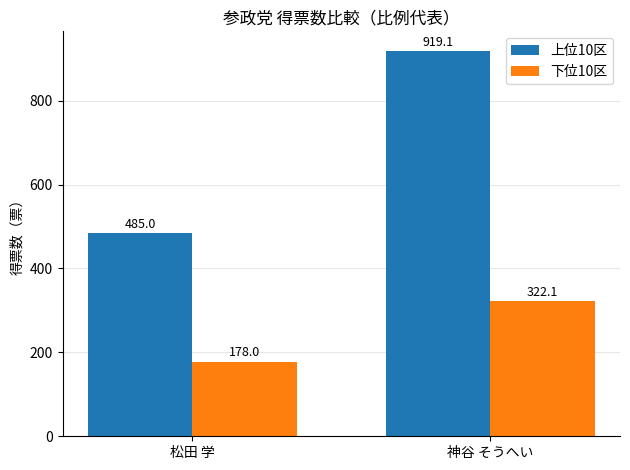

What are all the series names shown in the legend?

上位10区, 下位10区